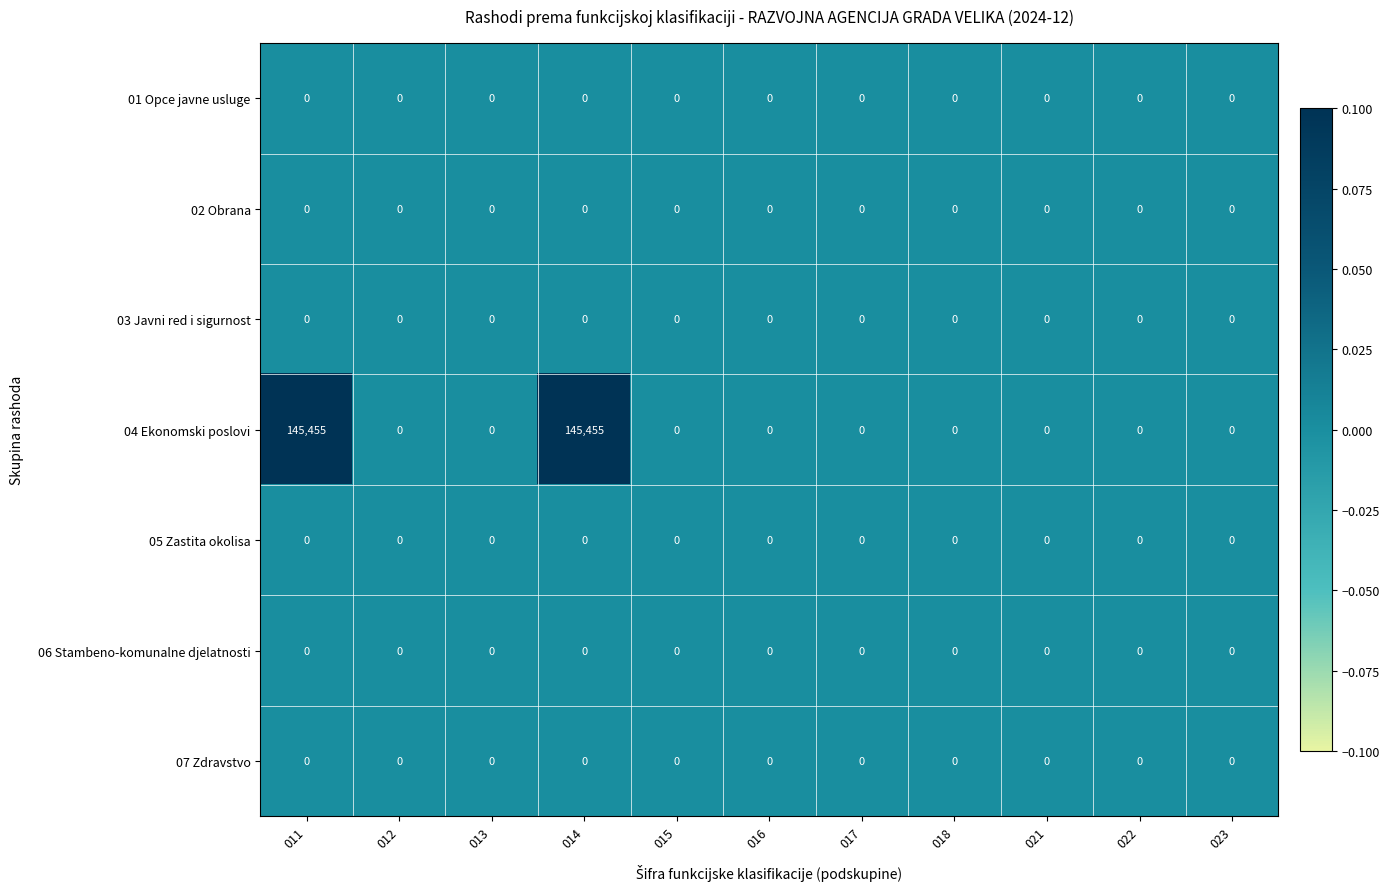

Which series has the largest total across all categories?

04 Ekonomski poslovi